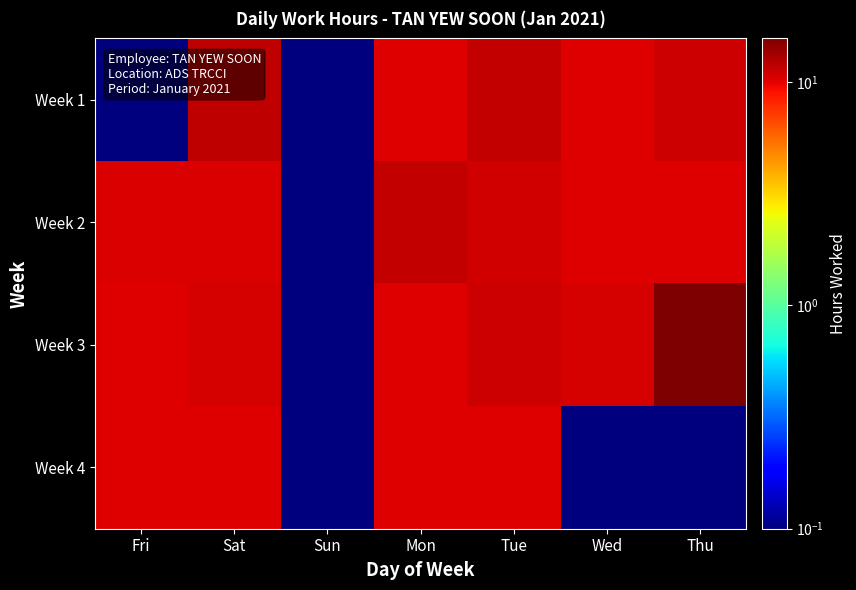

Reading right to left, transcribe all the data shown in this chart.

Week 1: Thu=11.1	Wed=10.2	Tue=11.5	Mon=10.3	Sun=0.0	Sat=11.8	Fri=0.0
Week 2: Thu=10.2	Wed=10.3	Tue=11.0	Mon=11.6	Sun=0.0	Sat=10.4	Fri=10.4
Week 3: Thu=15.7	Wed=10.6	Tue=11.2	Mon=10.3	Sun=0.0	Sat=10.7	Fri=10.3
Week 4: Thu=0.0	Wed=0.0	Tue=10.3	Mon=10.3	Sun=0.0	Sat=10.3	Fri=10.2